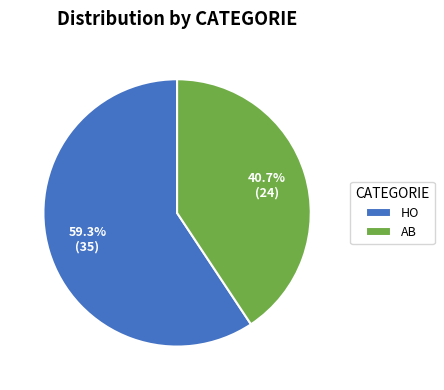

Approximately how many times larger is the value at HO compared to AB?

1.5